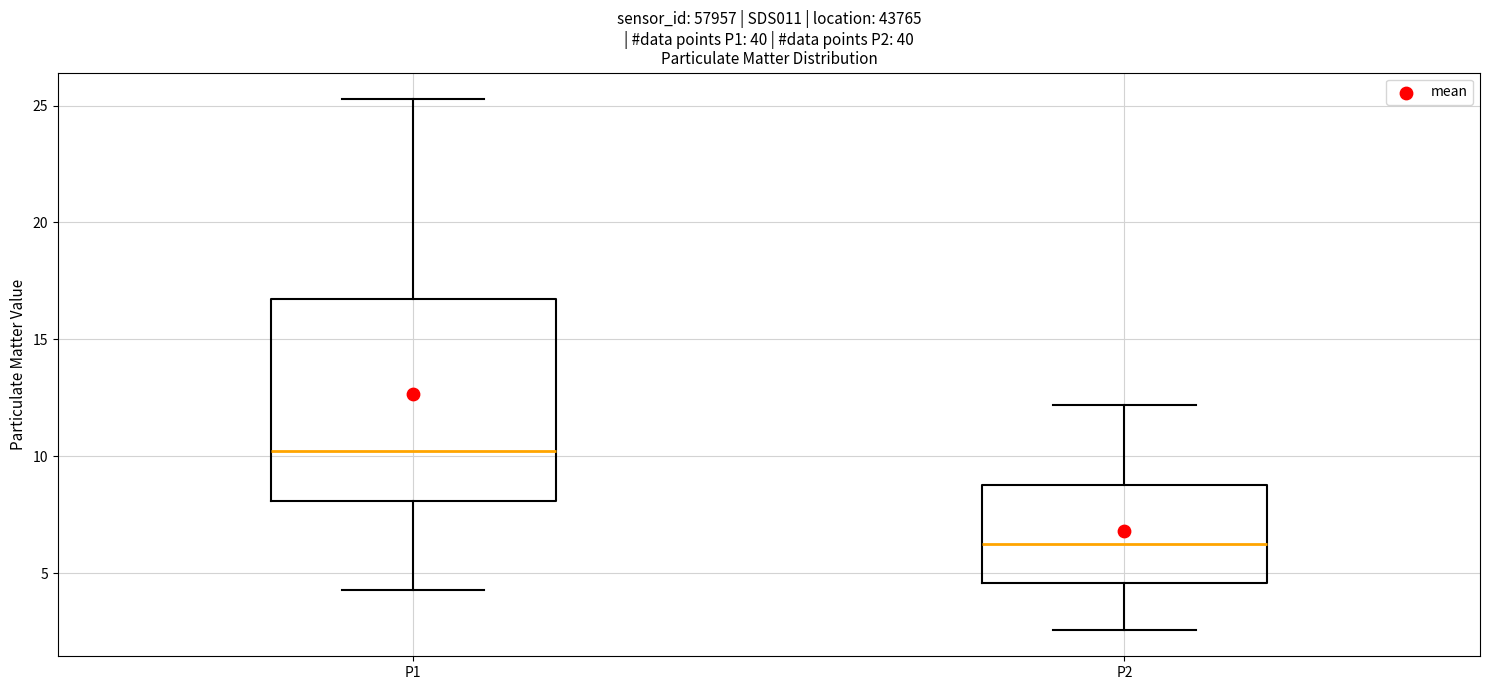

Which box is the tallest, from its lower edge to its upper edge?

P1